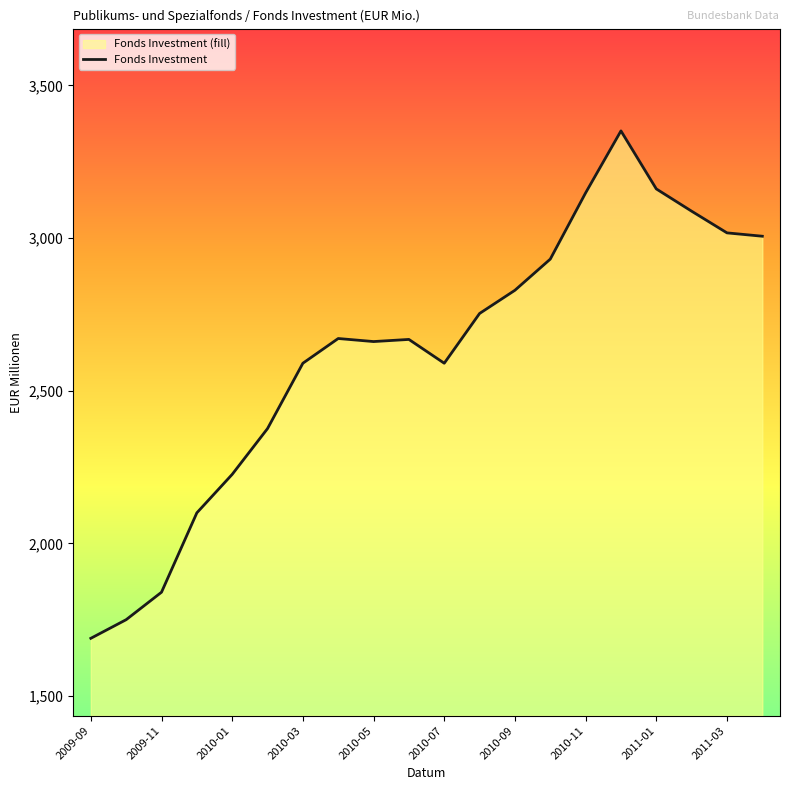

Is it true that the value at 15 is 4600?

False